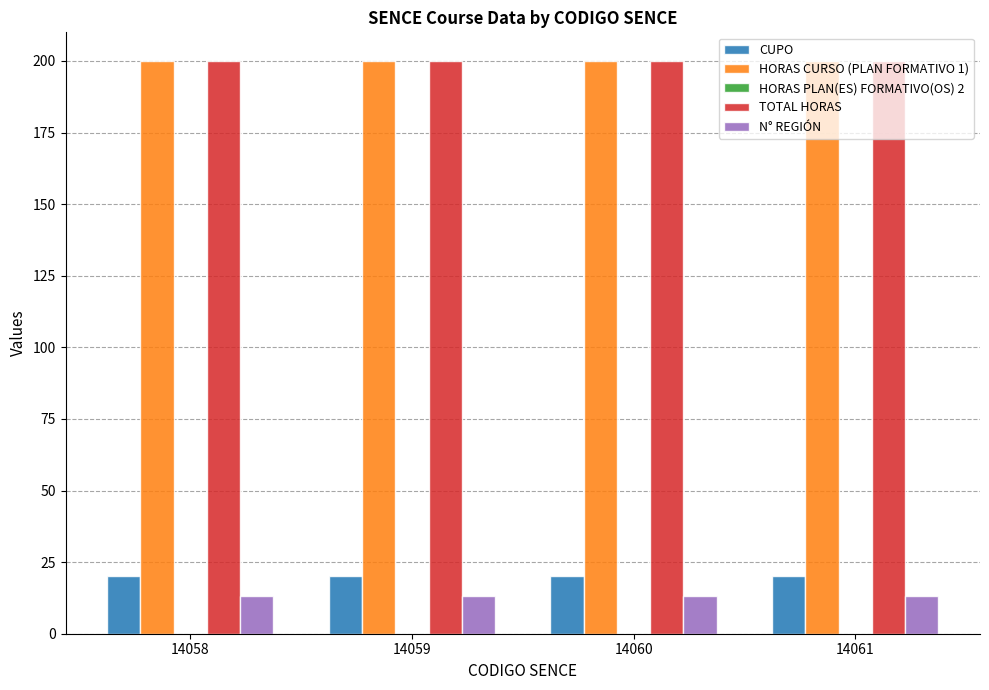

What is the maximum value for CUPO?

20